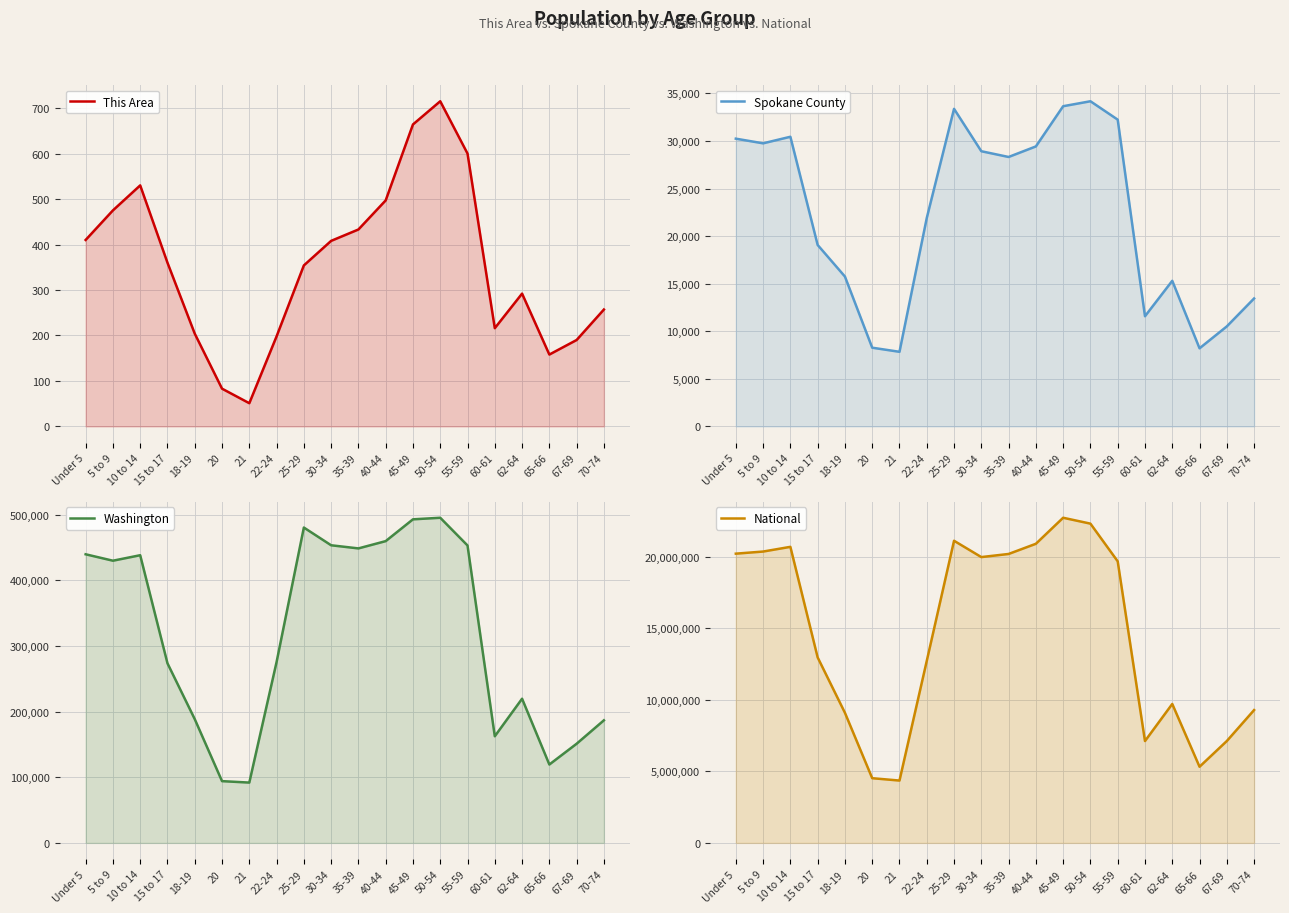

How many interior local peaks does the Washington series have?

4